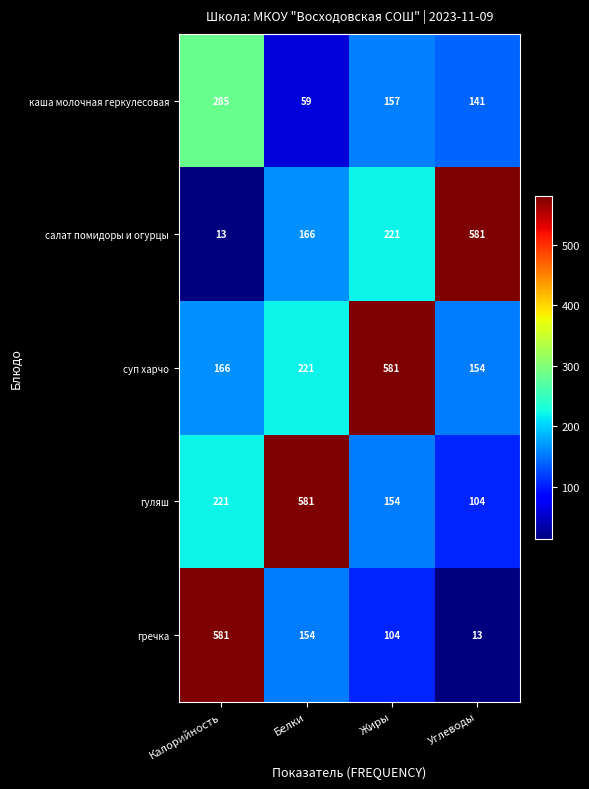

What is the maximum value shown in the chart?

581